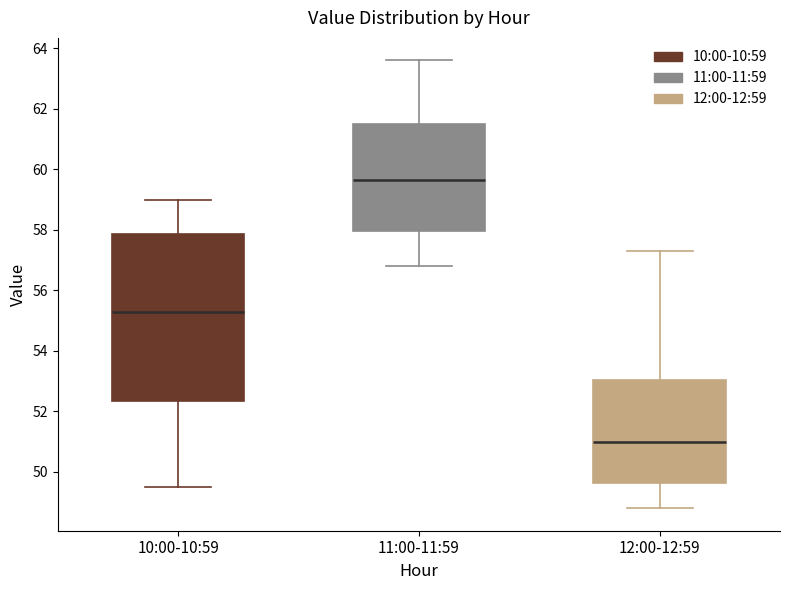

Reading left to right, read every box against the y-axis: the position of its median line, the range the box covers, and the ends of its whiskers. The values are not printed on the chart, so give them approximately, as read against the axis.

10:00-10:59: median 55.4, box 52.4 to 57.8, whiskers 49.6 to 59.0
11:00-11:59: median 59.6, box 58.0 to 61.6, whiskers 56.8 to 63.6
12:00-12:59: median 51.0, box 49.6 to 53.0, whiskers 48.8 to 57.4